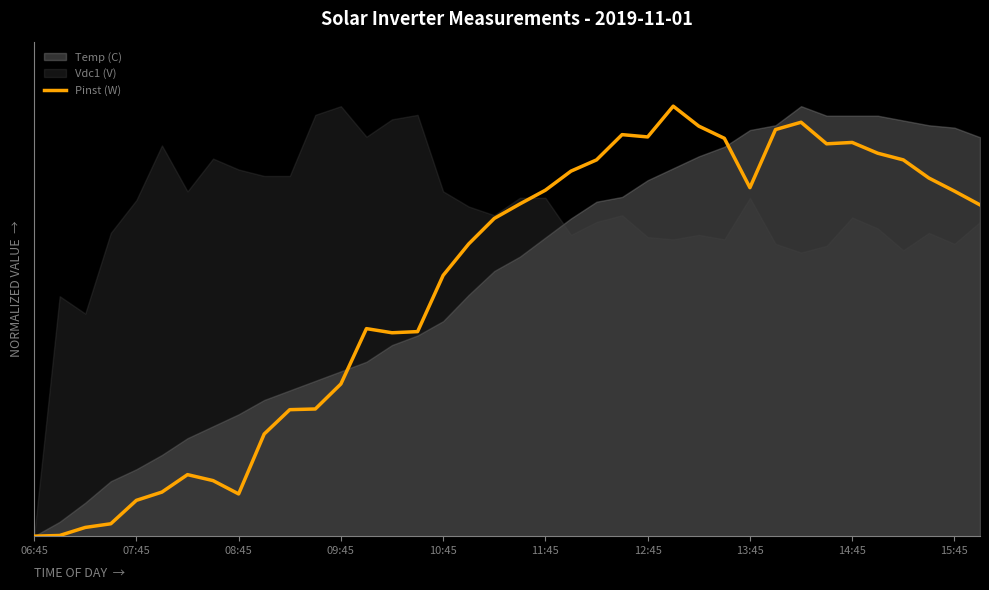

How many lines are shown in the chart?

1